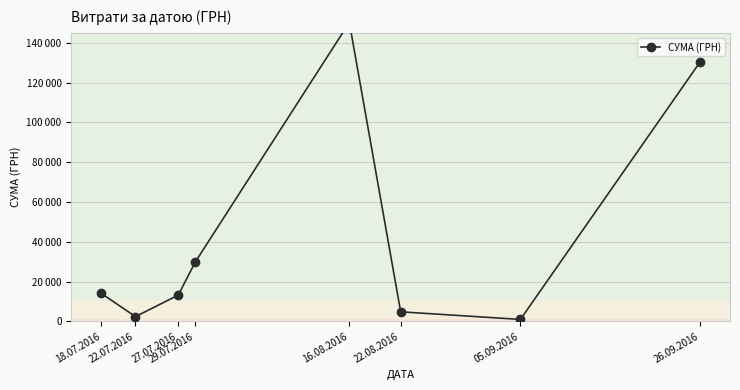

Which label corresponds to the largest value in the chart?

16.08.2016